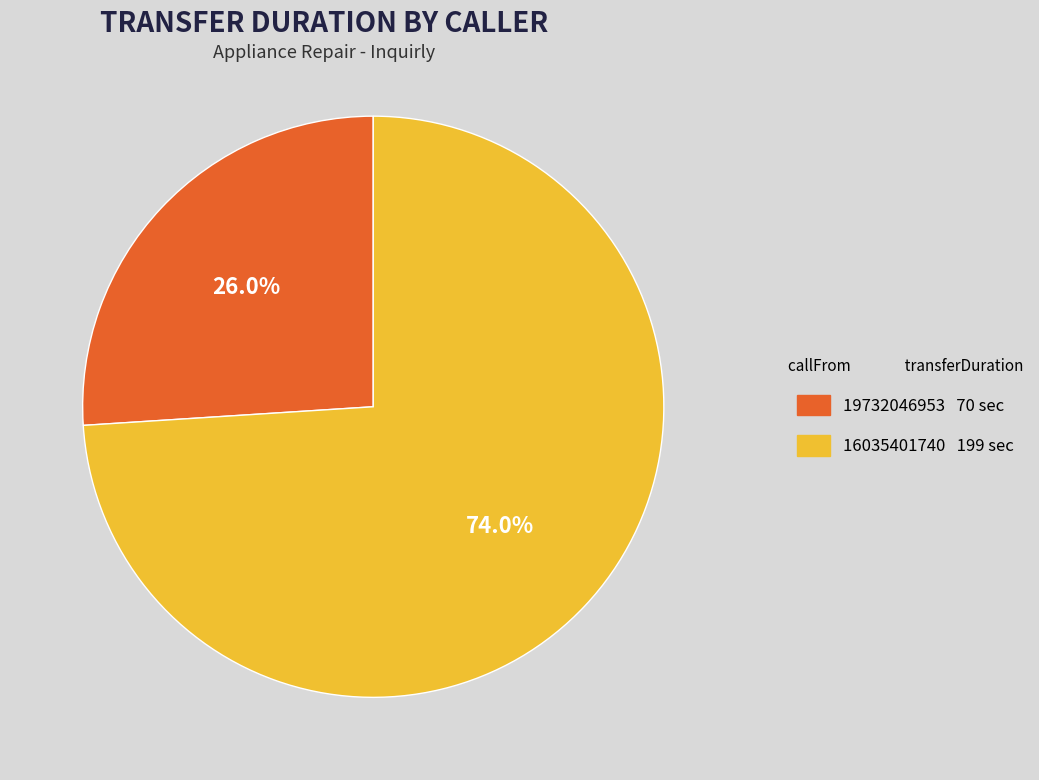

What percentage is the 16035401740 slice, to the nearest percent?

74%